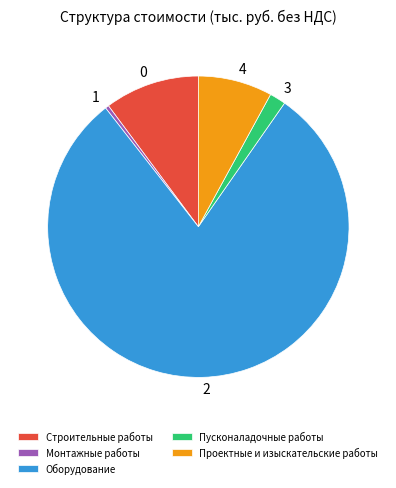

Which slice is the largest?

Оборудование